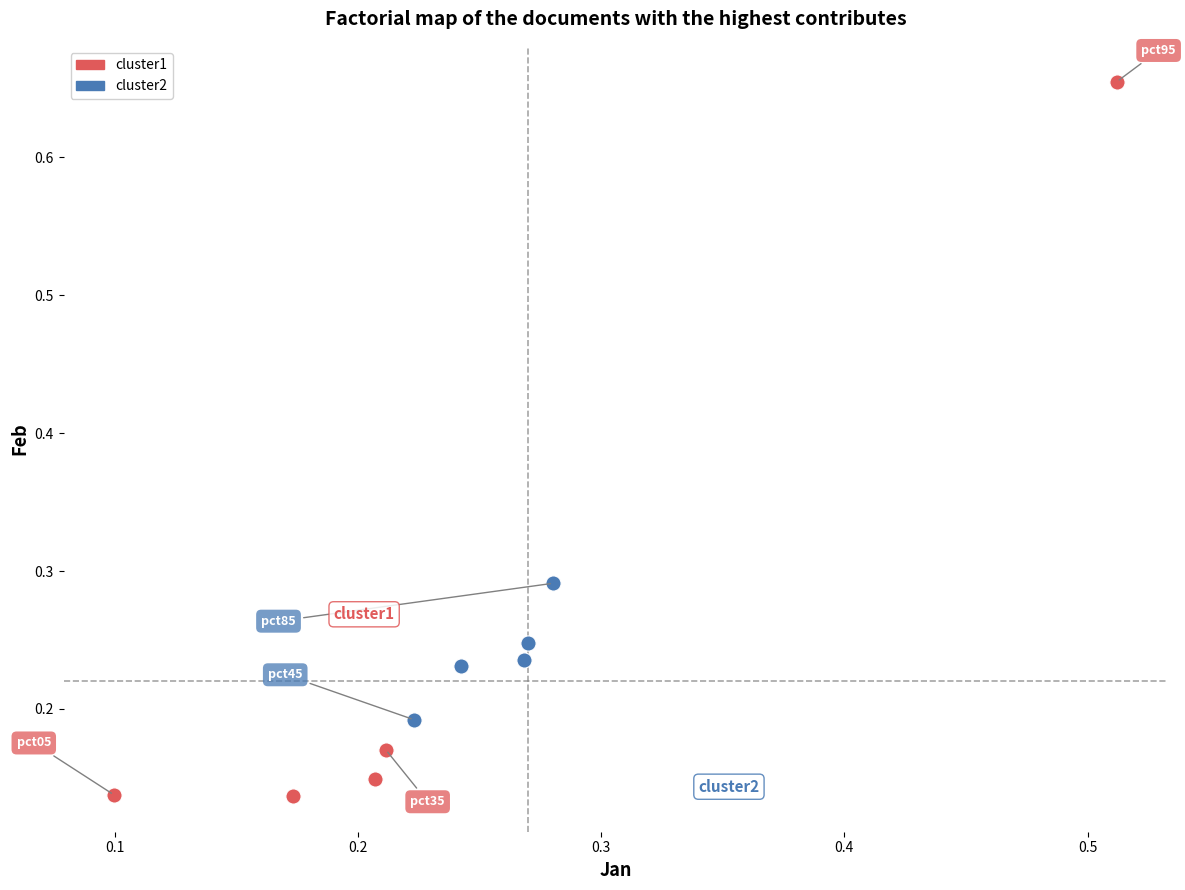

Which series reaches the maximum Y coordinate?

cluster1